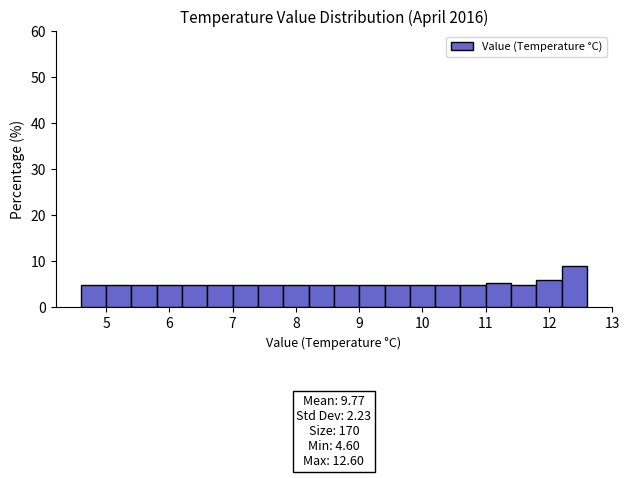

Which range on the x-axis has the tallest bar?

12.2 to 12.6